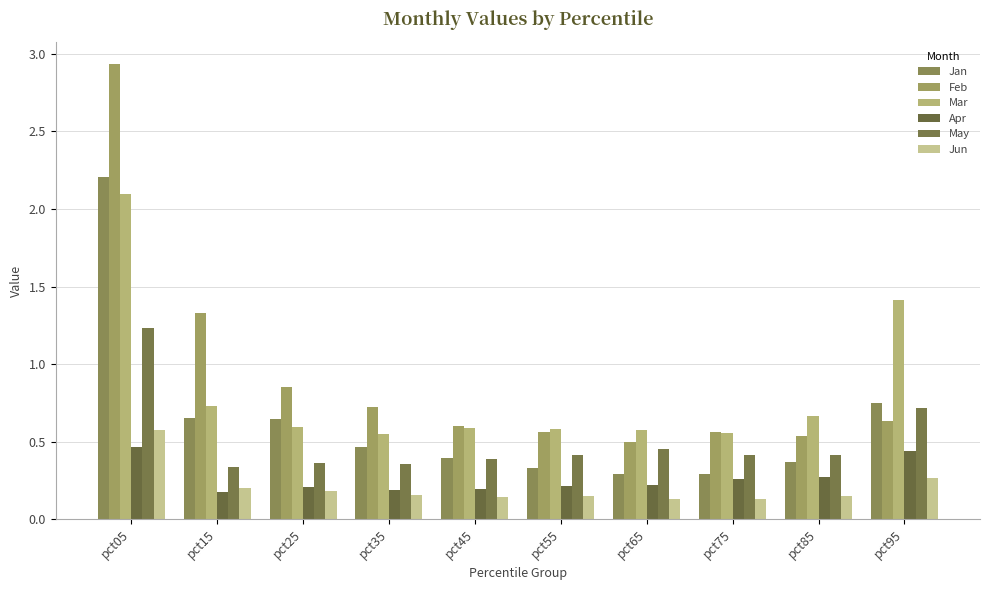

Does the chart contain any negative values?

No